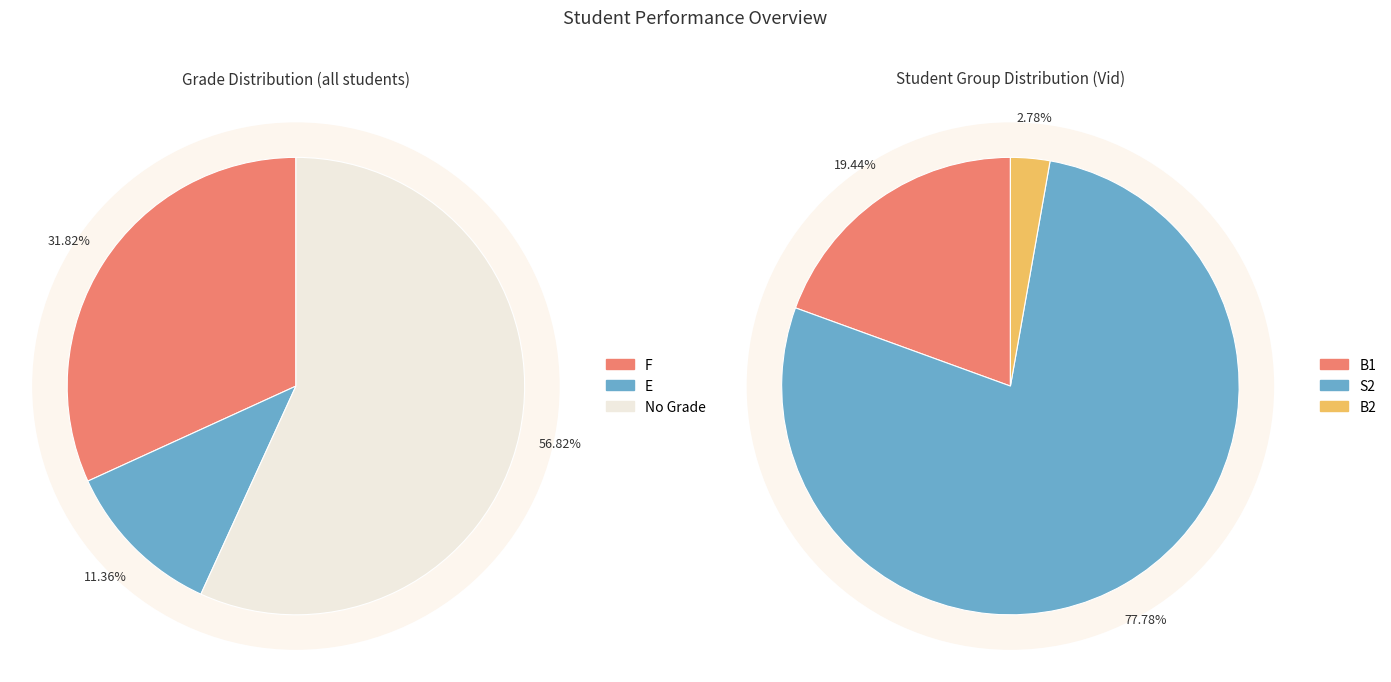

Combined, do F and other account for over 50%?

Yes